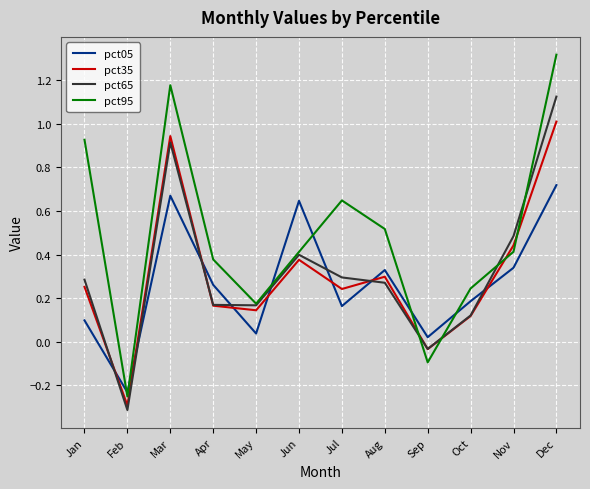

How many interior local valleys does the pct65 series have?

3